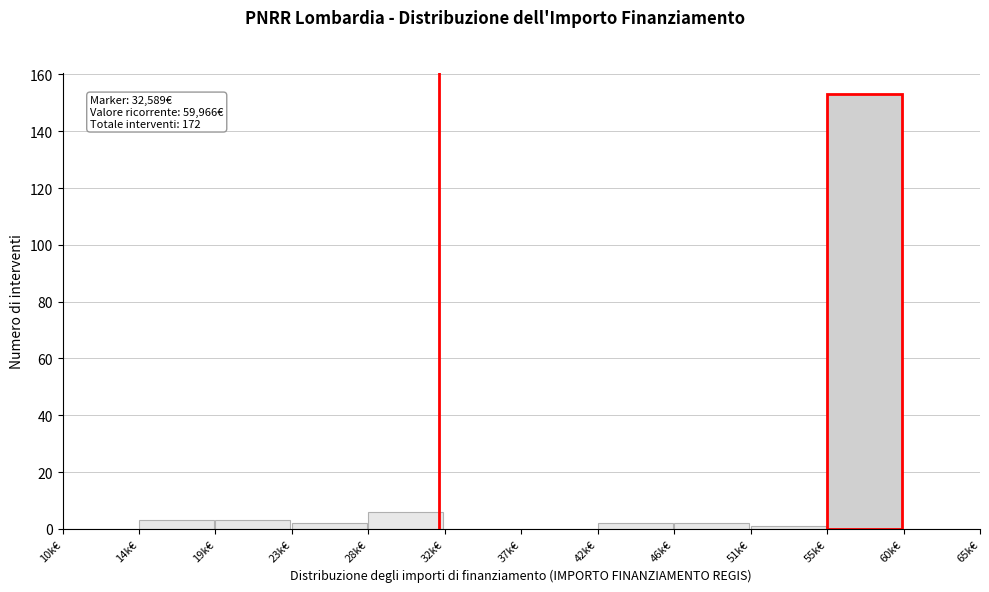

Reading left to right, what are all the values shown in this chart?

10k€=0	14k€=3	19k€=3	23k€=2	28k€=6	32k€=0	37k€=0	42k€=2	46k€=2	51k€=1	55k€=153	60k€=0